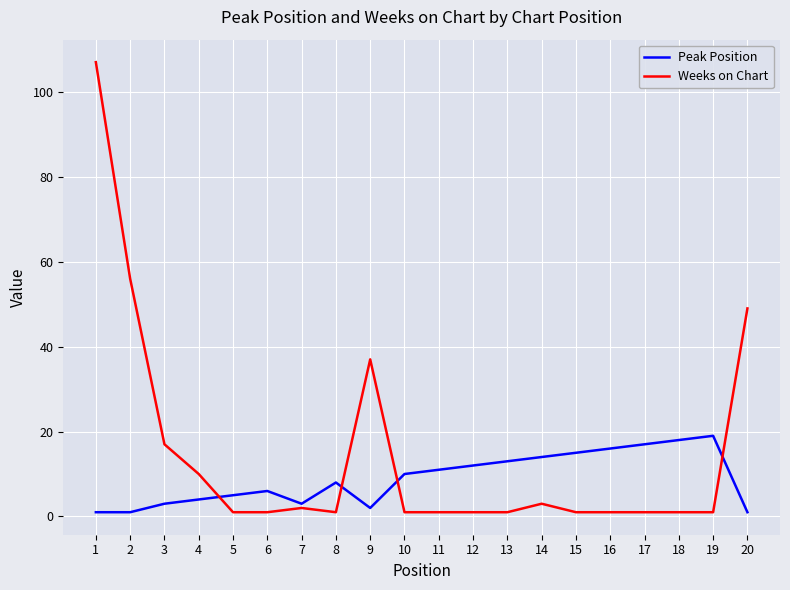

True or false: Weeks on Chart has a value of 1 at 6.

True